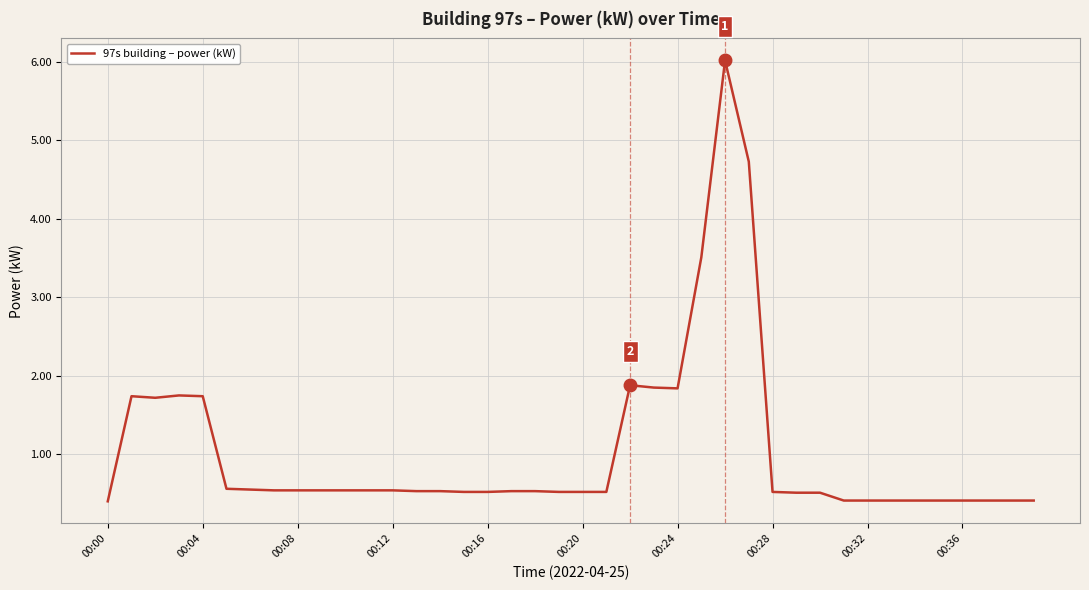

What is the greatest value displayed?

6.0